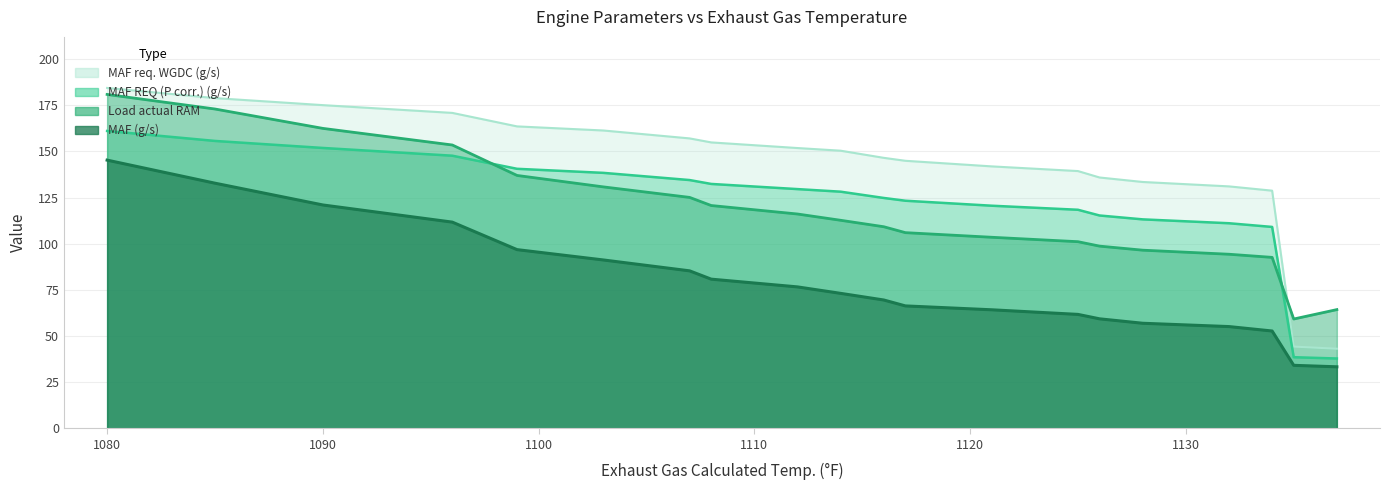

How many categories are shown in the chart?

20